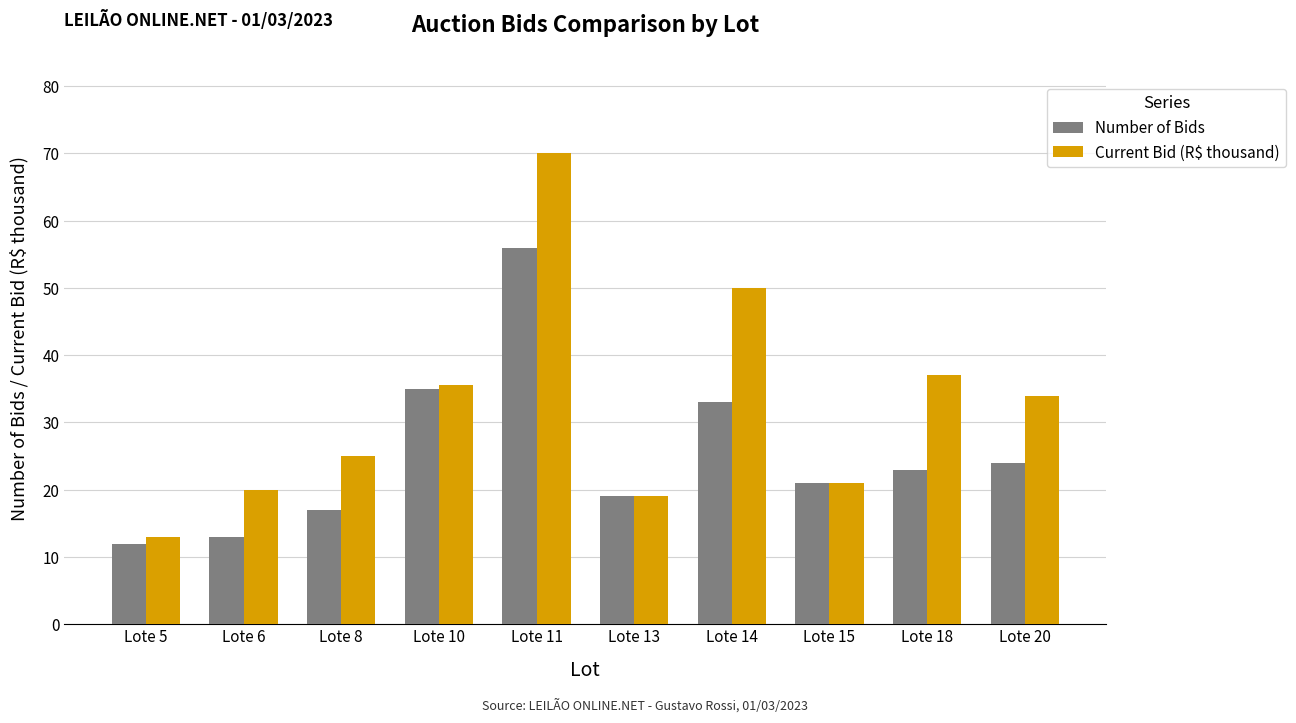

Are the bars grouped side by side (vs. stacked)?

Yes